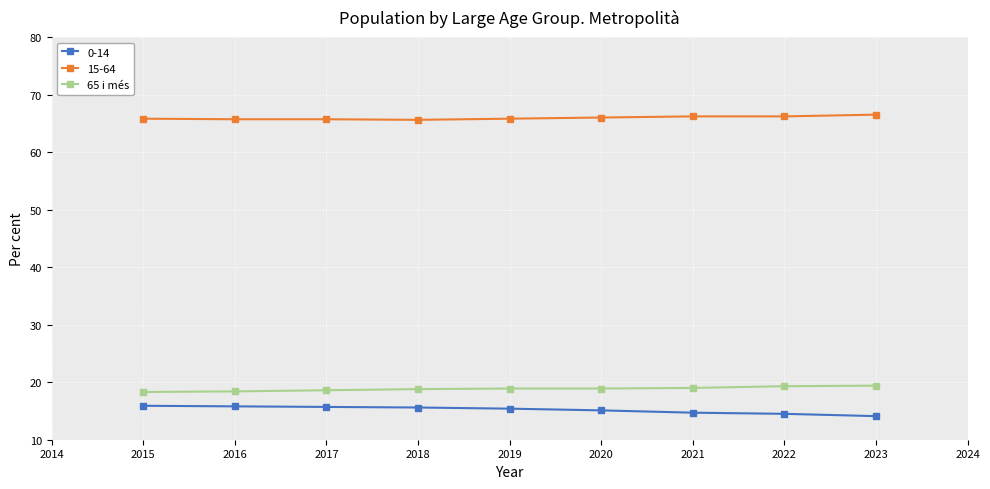

What is the spread (max minus min) of values at 2016?

49.9